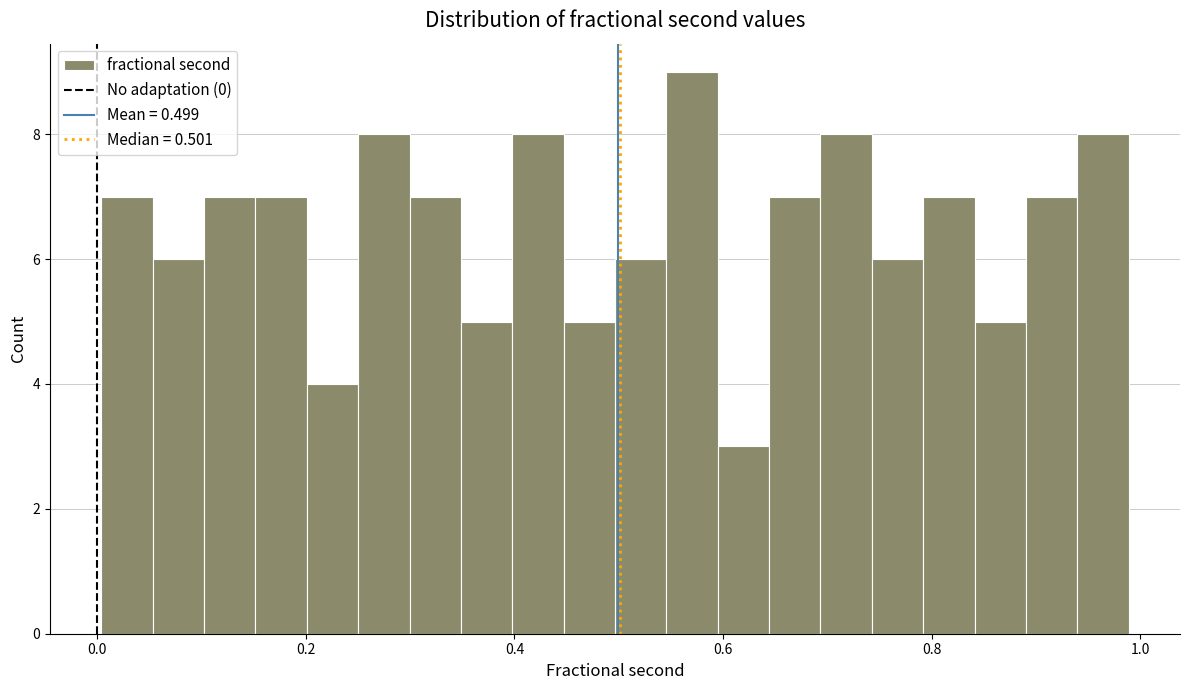

Read against the x-axis, roughly where is the centre of the tallest bar?

0.58